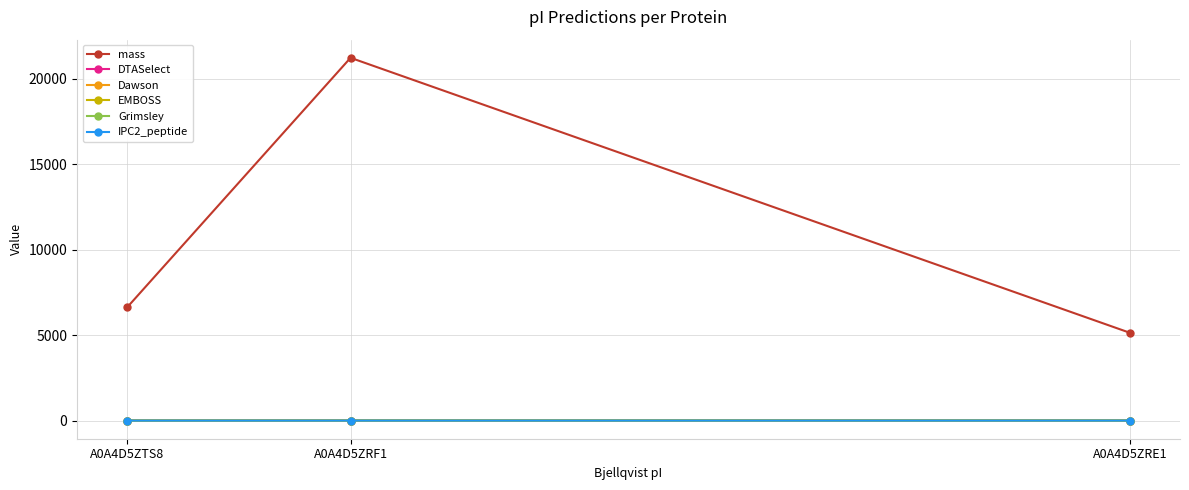

Rank the series by their maximum value, from lowest to highest.

IPC2_peptide, DTASelect, Dawson, Grimsley, EMBOSS, mass